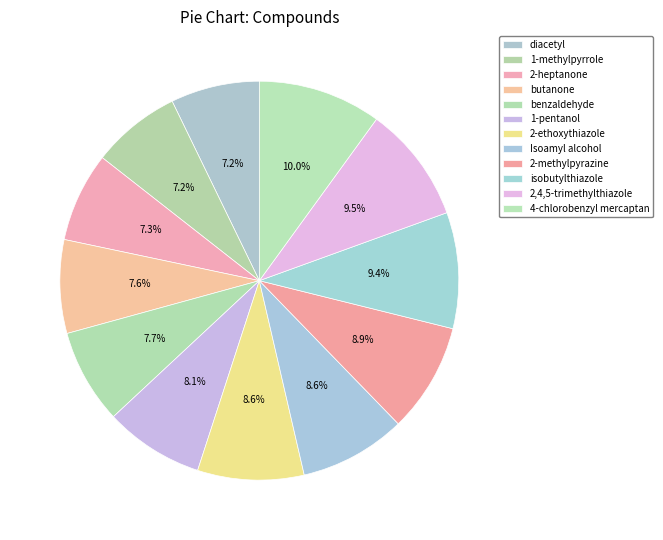

Which has a higher value, 2-heptanone or Isoamyl alcohol?

Isoamyl alcohol